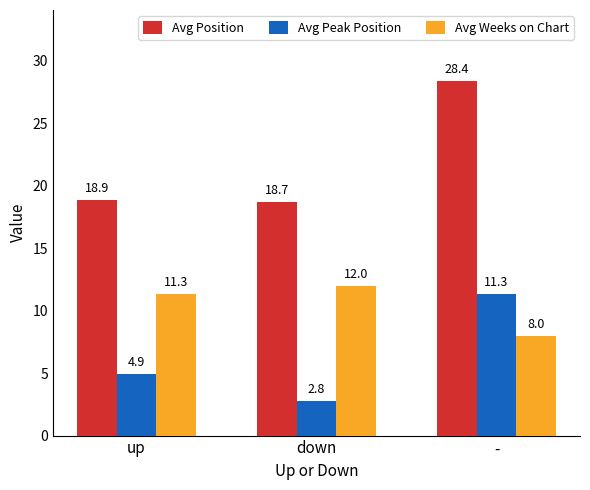

What is the difference between the Avg Peak Position values at - and up?

6.4